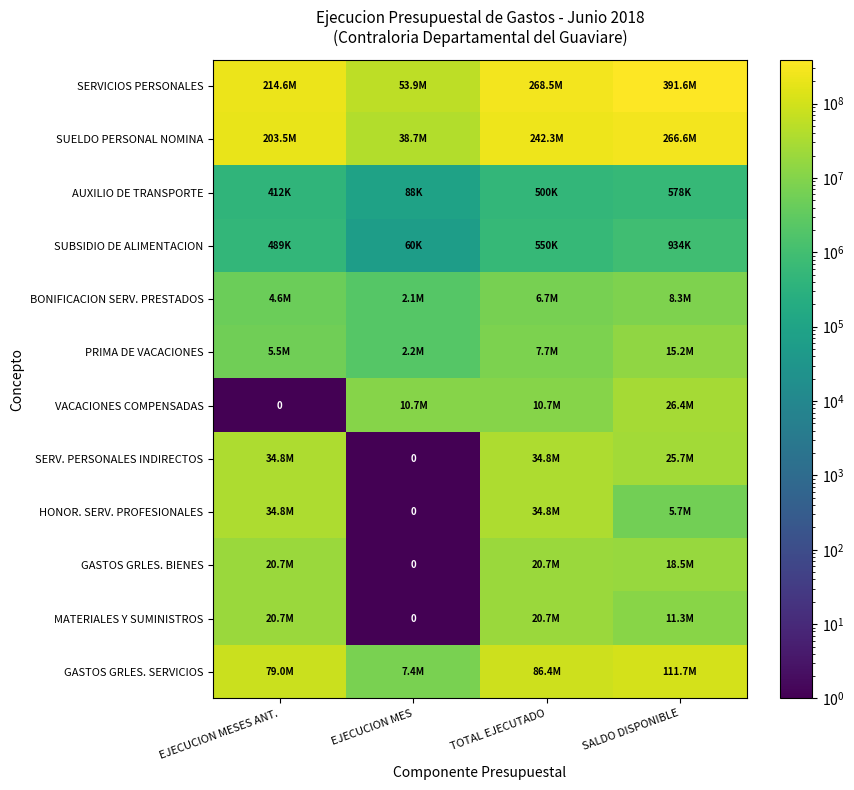

What is the difference between the highest and lowest values at TOTAL EJECUTADO?

267972847